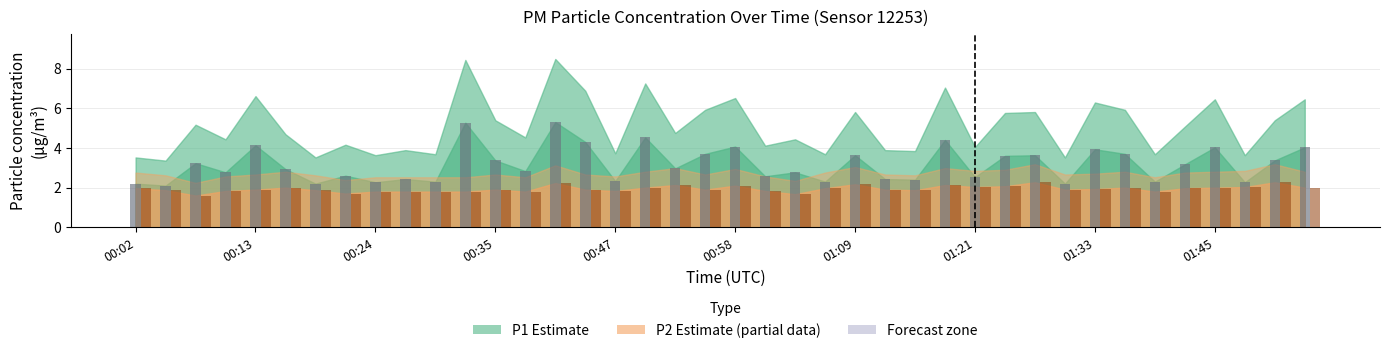

What is the greatest value displayed?

5.3